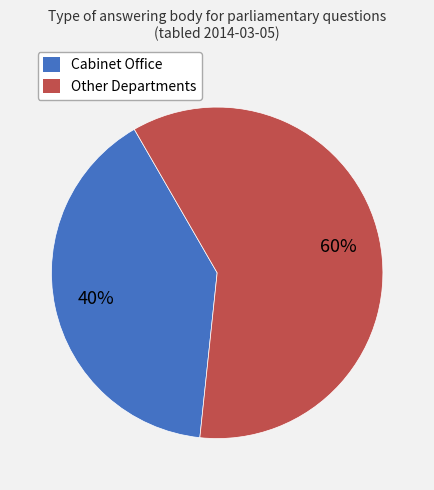

Is the sum of Other Departments and Cabinet Office greater than half?

Yes